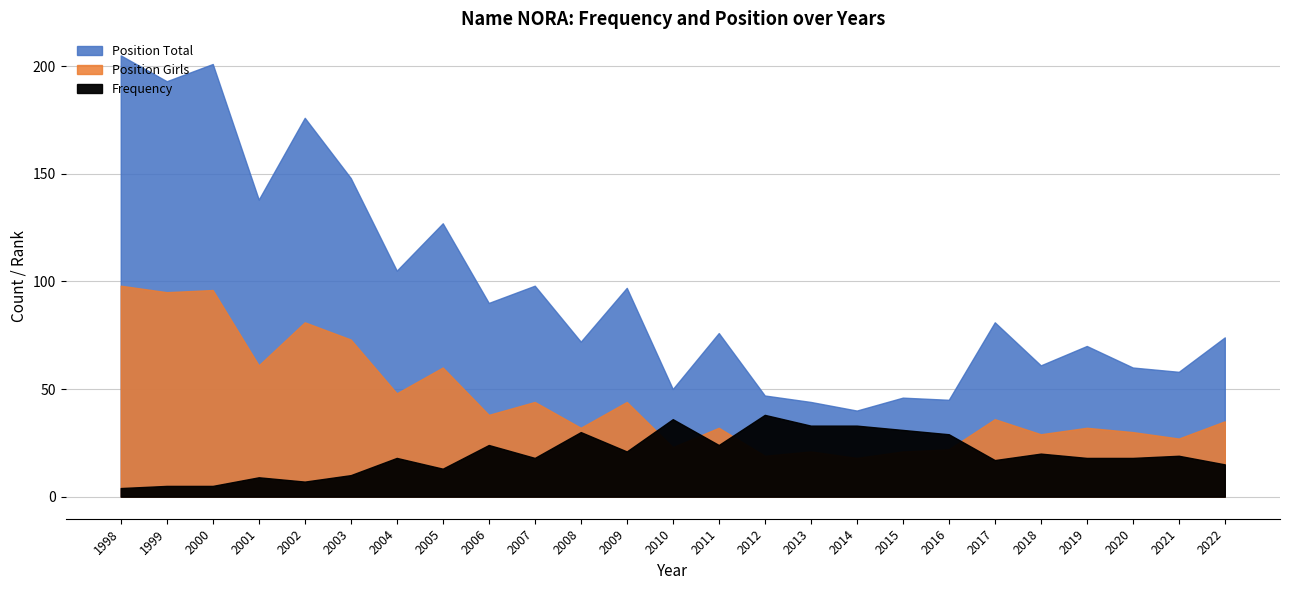

How many times do Frequency and Position Girls cross each other?

4